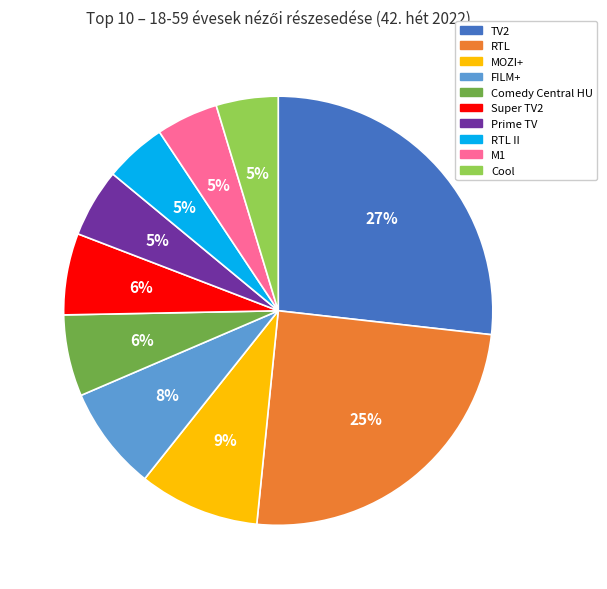

How many slices are in this pie chart?

10